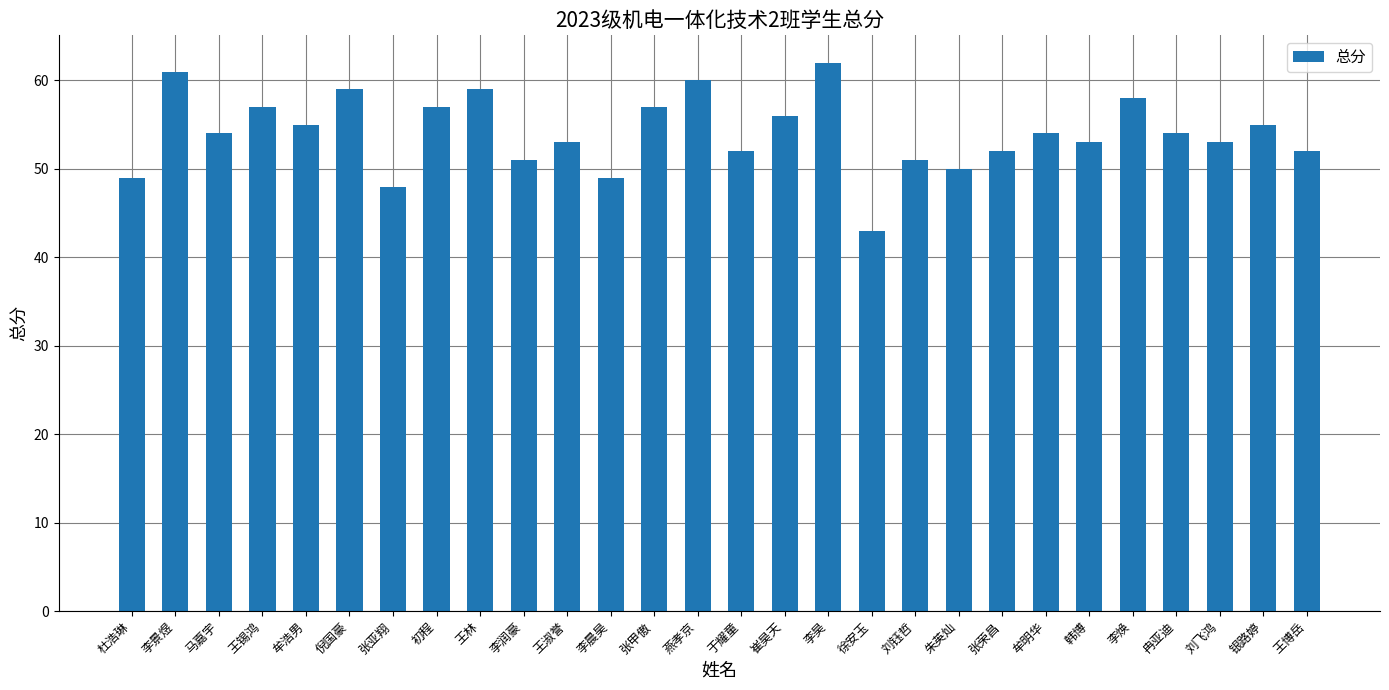

What is the average value?

54